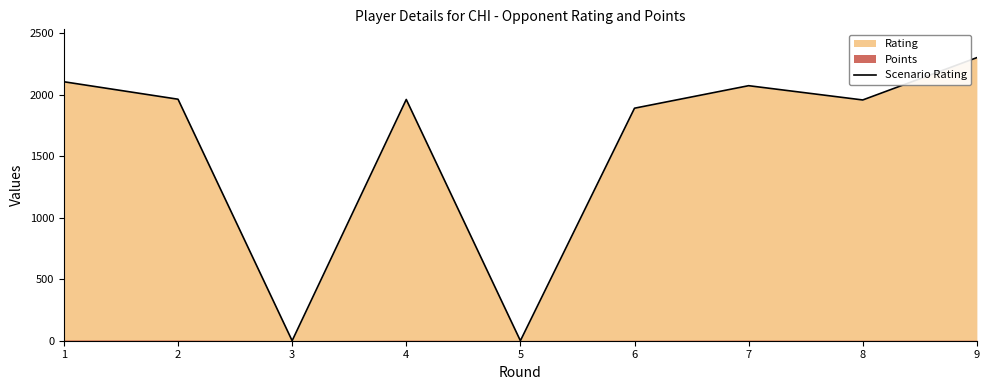

Count the number of values greater than 1961.

4